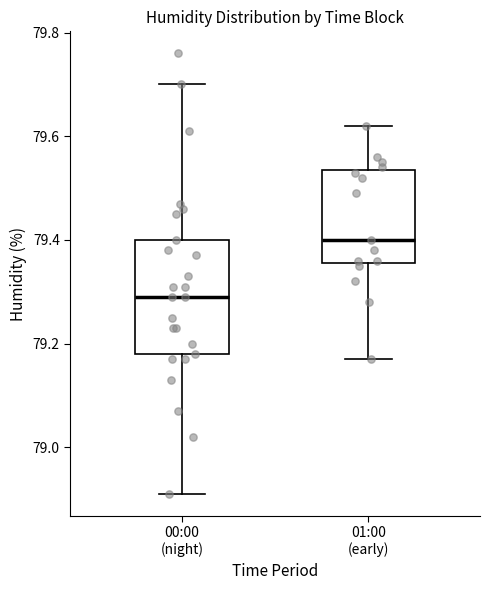

Which box is the tallest, from its lower edge to its upper edge?

00:00 (night)